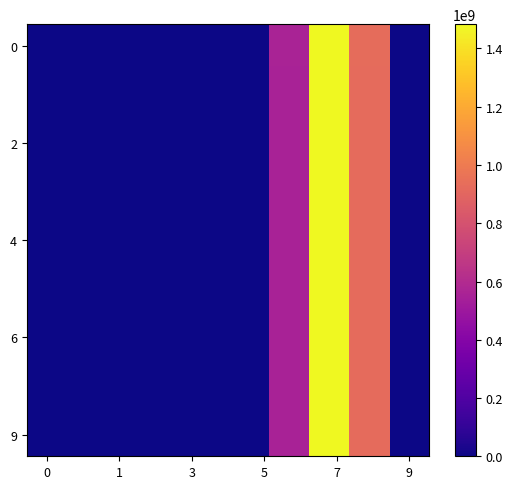

At how many categories does at least one series exceed 1439307295?

1